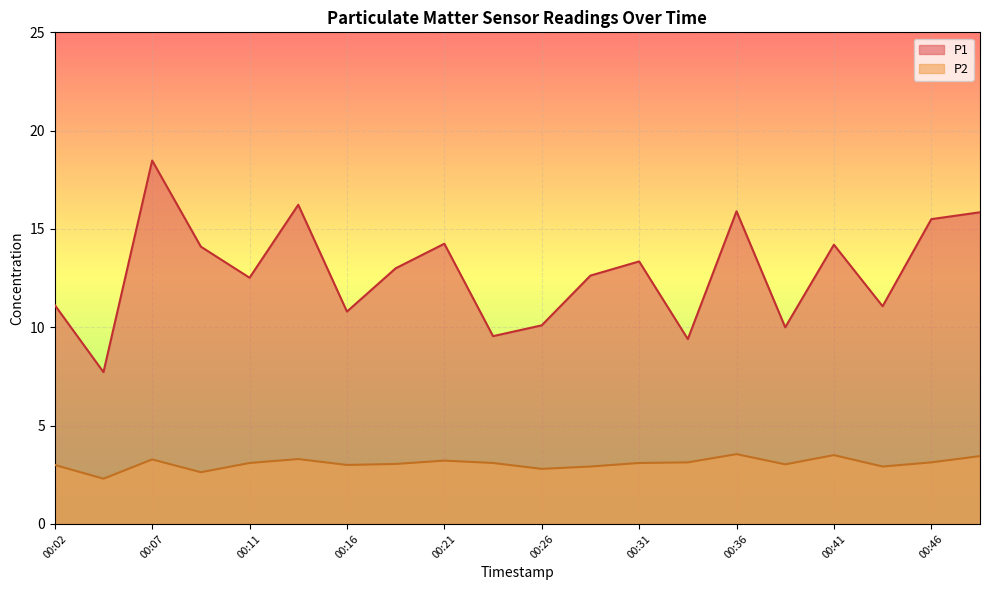

What are all the series names shown in the legend?

P1, P2